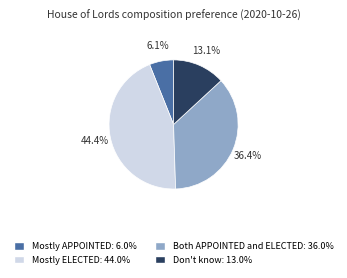

How much of the chart is everything except Mostly ELECTED?

55.6%